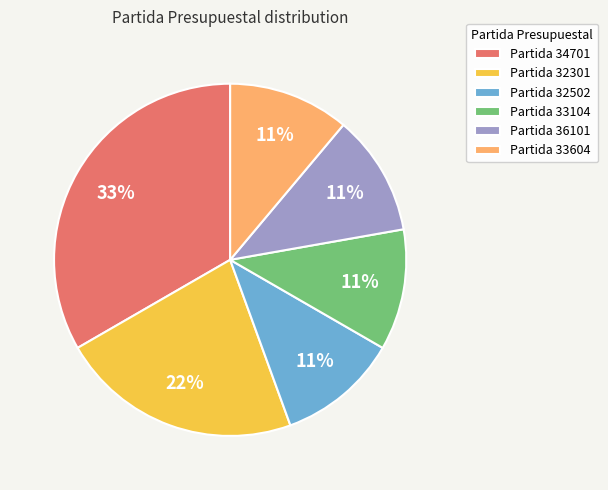

Do Partida 33604 and Partida 34701 together represent more than half of the pie?

No